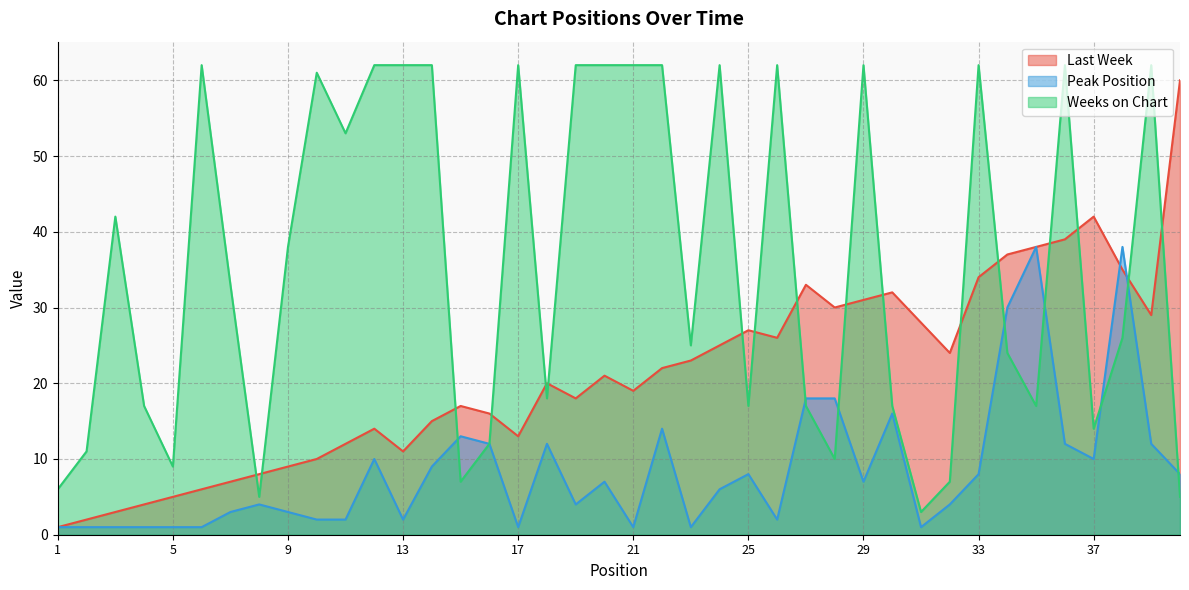

True or false: Weeks on Chart has a value of 33 at 19.

False